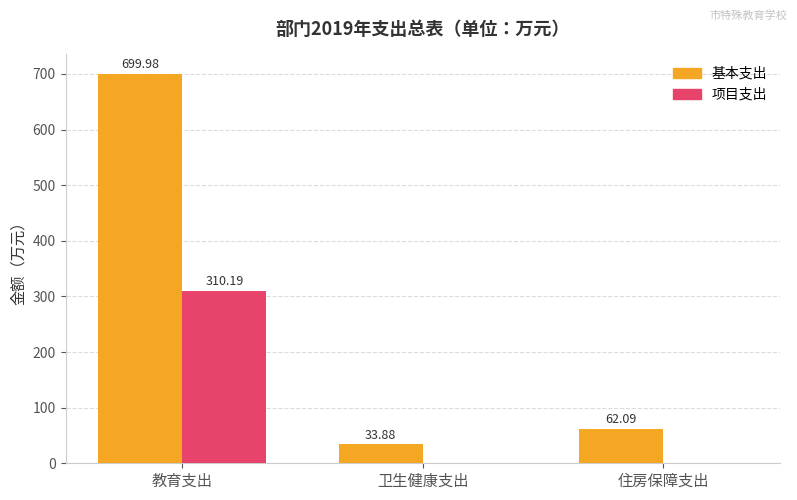

Reading left to right, extract all data points from this chart.

基本支出: 教育支出=700.0	卫生健康支出=33.9	住房保障支出=62.1
项目支出: 教育支出=310.2	卫生健康支出=0.0	住房保障支出=0.0